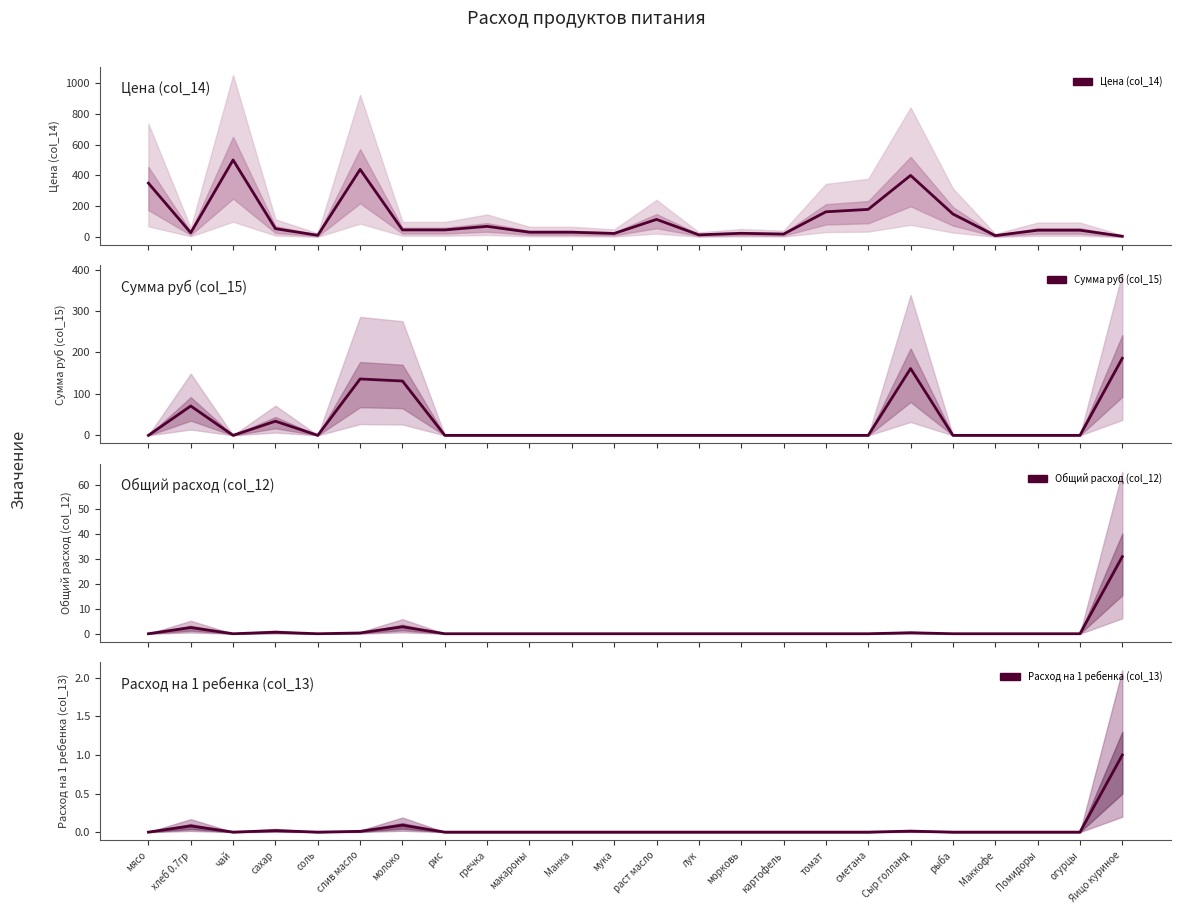

Which series has the largest total across all categories?

Цена (col_14)